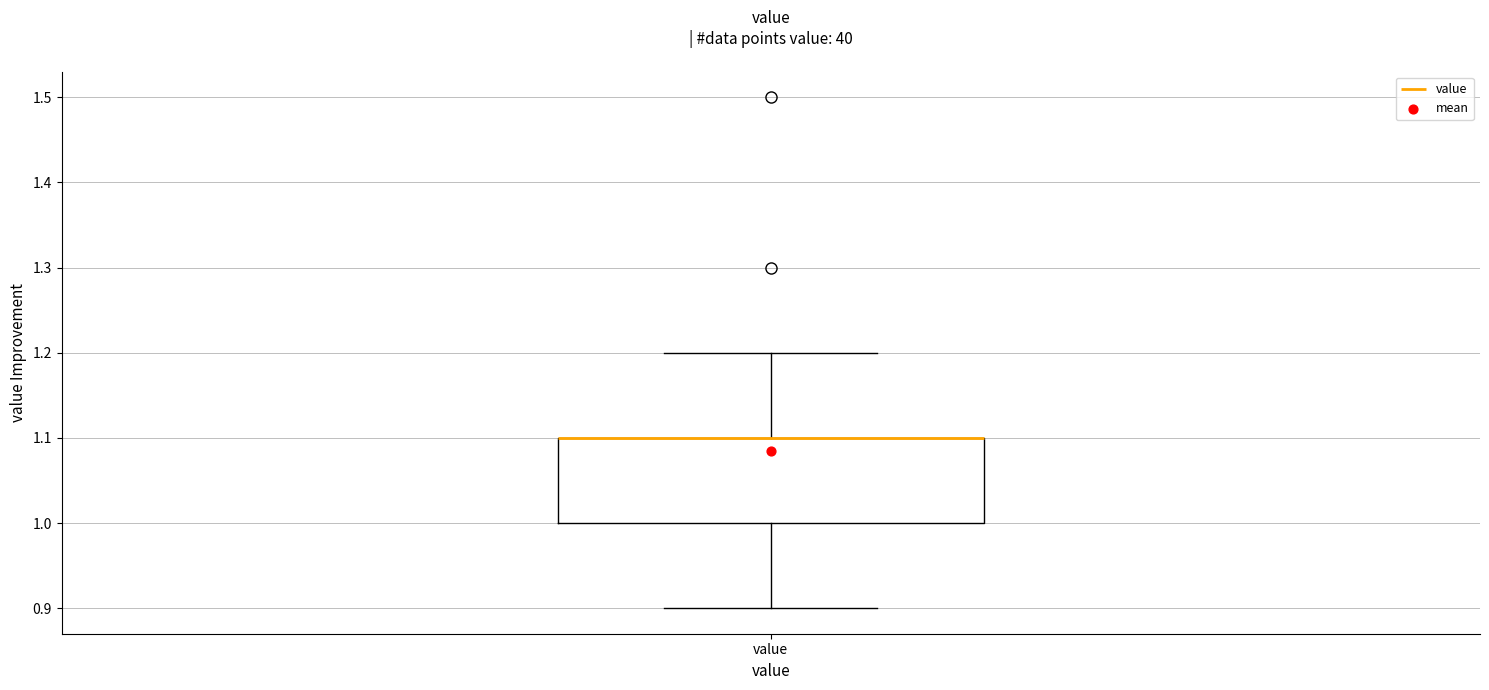

Where does the lower whisker of the box for value end on the y-axis? The values are not printed on the chart, so give them approximately, as read against the axis.

0.9